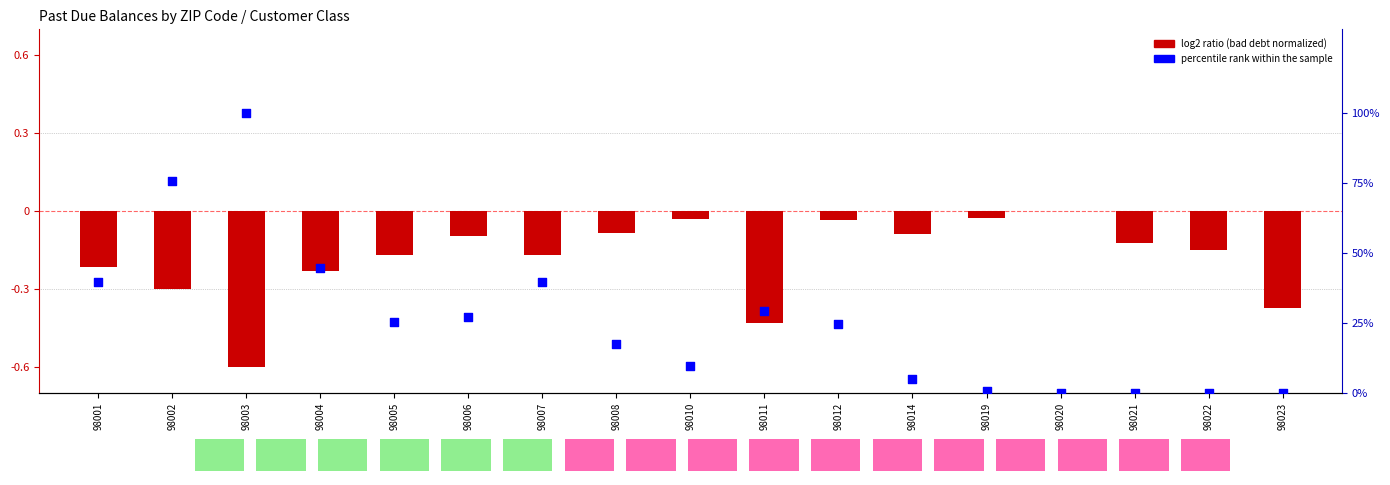

Which series contains the lowest Y value?

log2 ratio (bad debt normalized)